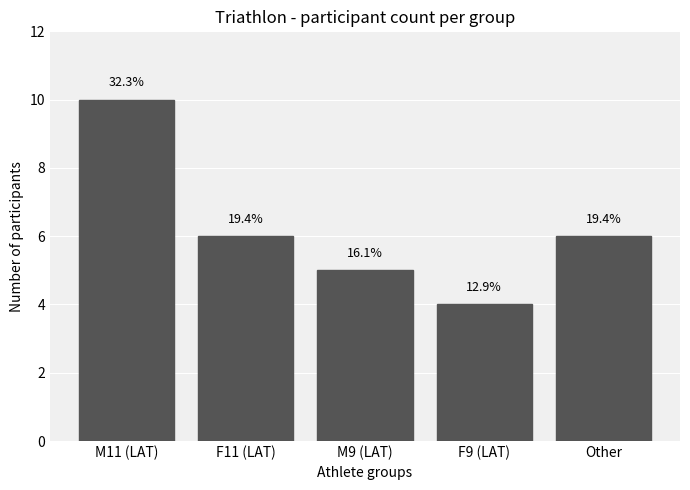

How many bars are there in total?

5